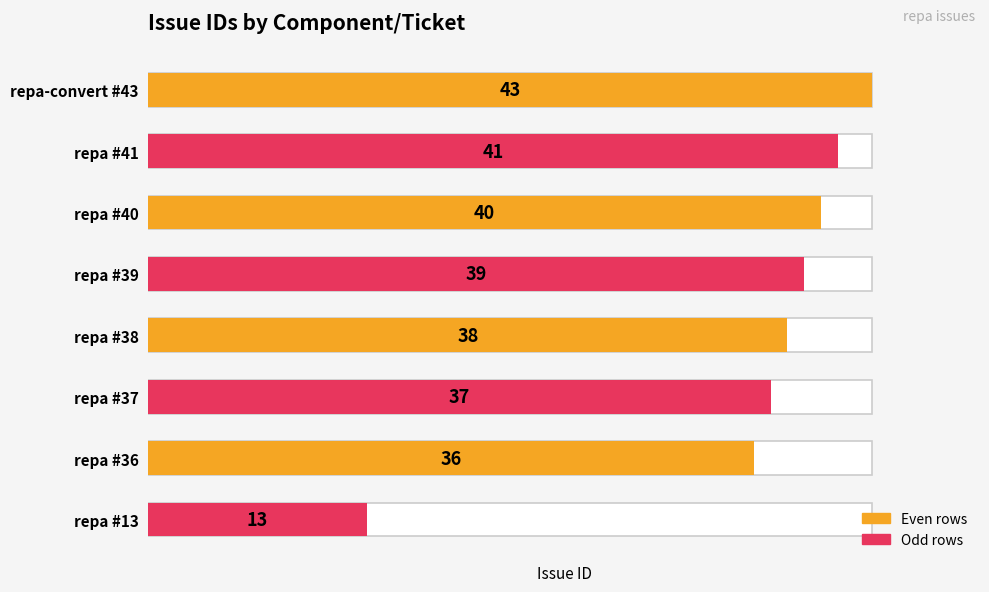

Reading left to right, list all the values displayed in this chart.

0=43	1=41	2=40	3=39	4=38	5=37	6=36	7=13